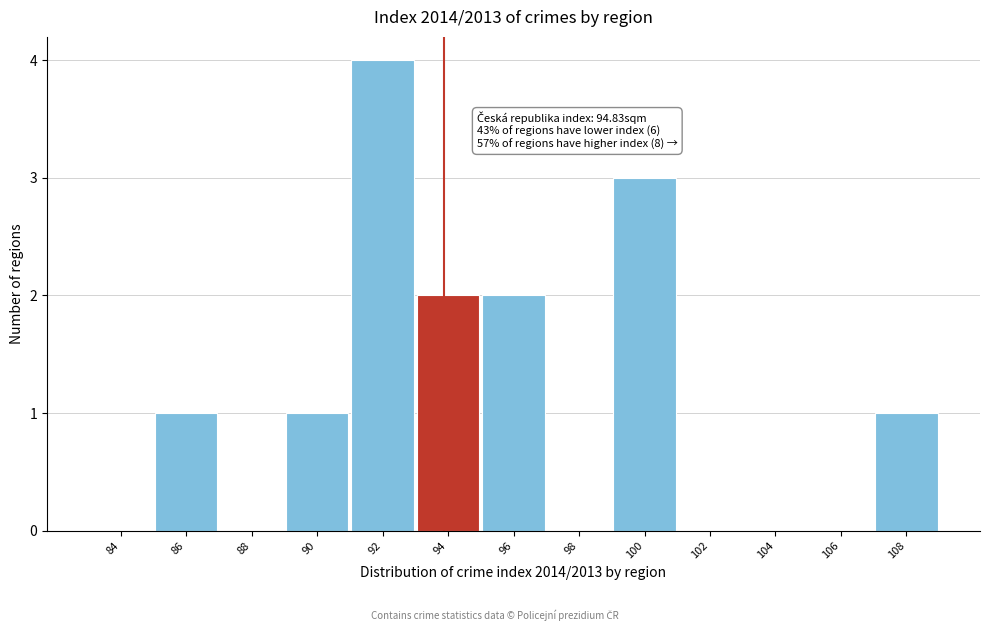

Reading left to right, list all the values displayed in this chart.

84=0	86=1	88=0	90=1	92=4	94=2	96=2	98=0	100=3	102=0	104=0	106=0	108=1